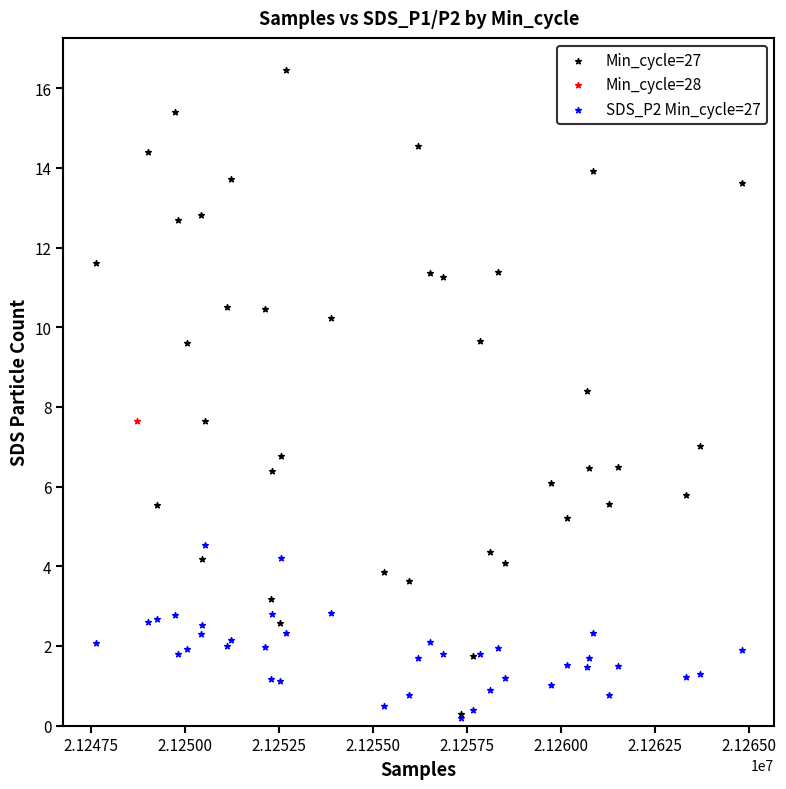

What are all the series names shown in the legend?

Min_cycle=27, Min_cycle=28, SDS_P2 Min_cycle=27